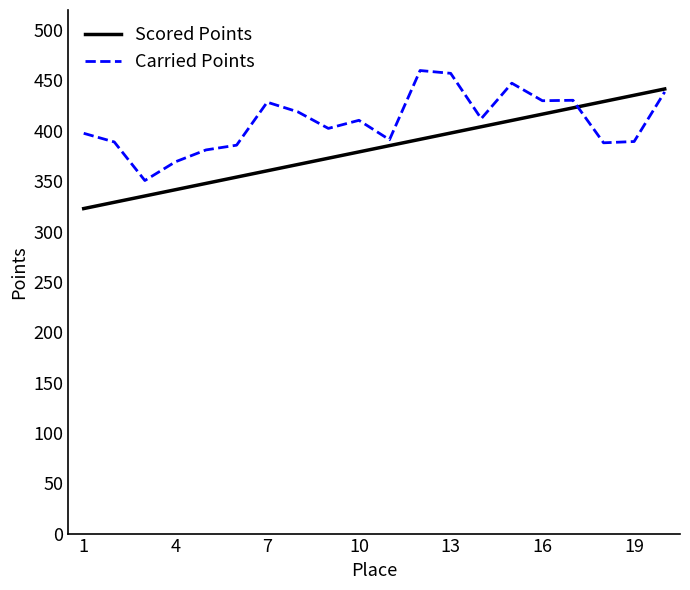

What is the highest value of the Scored Points series?

441.6